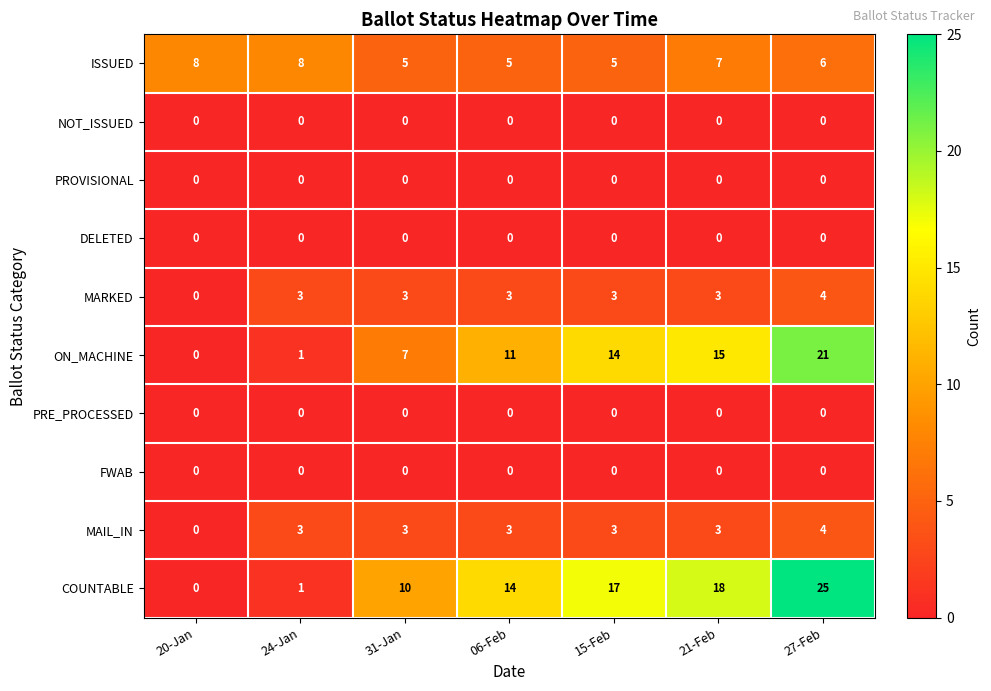

What is the total value across all series at 21-Feb?

46